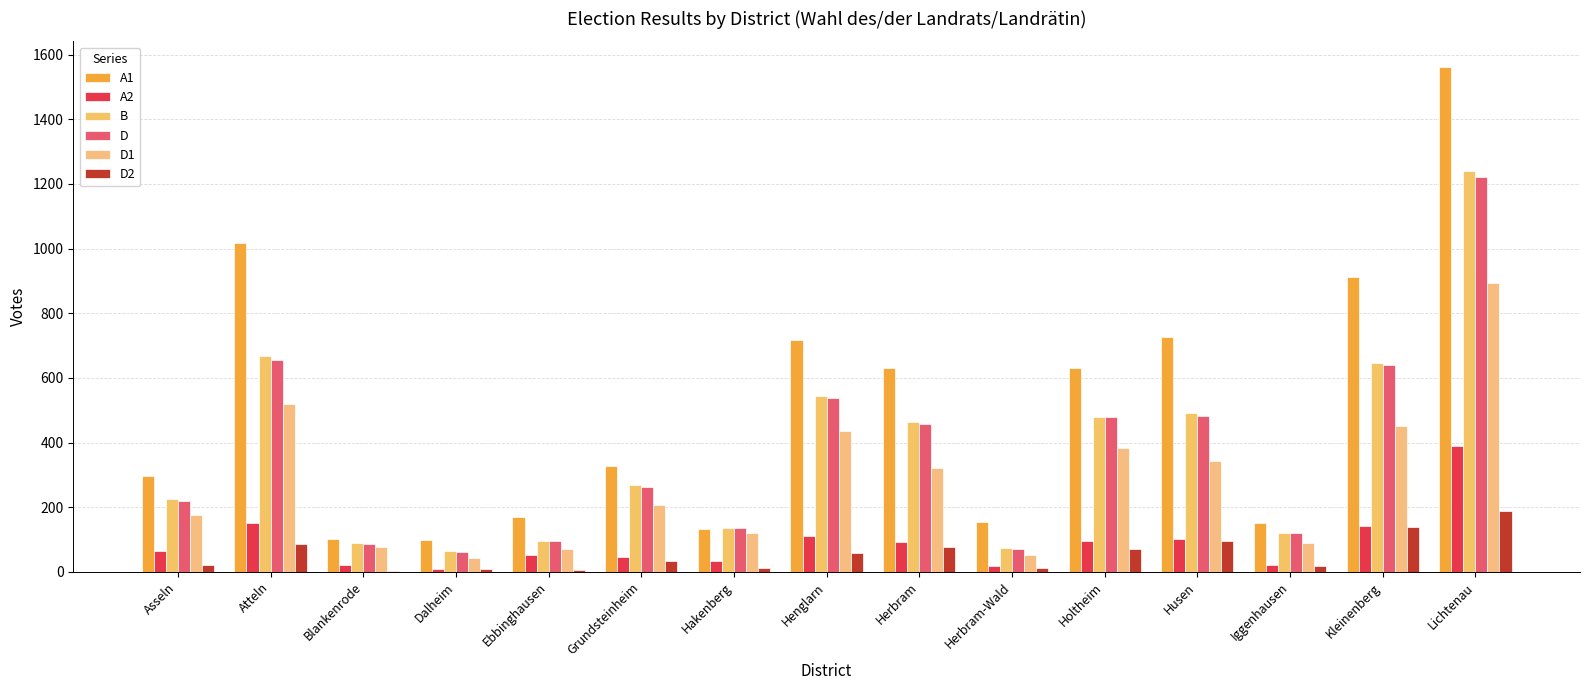

Reading right to left, what are all the values shown in this chart?

A1: Lichtenau=1563	Kleinenberg=913	Iggenhausen=152	Husen=725	Holtheim=631	Herbram-Wald=155	Herbram=631	Henglarn=716	Hakenberg=131	Grundsteinheim=328	Ebbinghausen=170	Dalheim=97	Blankenrode=100	Atteln=1018	Asseln=297
A2: Lichtenau=388	Kleinenberg=143	Iggenhausen=22	Husen=102	Holtheim=96	Herbram-Wald=17	Herbram=93	Henglarn=111	Hakenberg=33	Grundsteinheim=46	Ebbinghausen=52	Dalheim=8	Blankenrode=21	Atteln=151	Asseln=63
B: Lichtenau=1240	Kleinenberg=646	Iggenhausen=120	Husen=490	Holtheim=480	Herbram-Wald=74	Herbram=463	Henglarn=545	Hakenberg=135	Grundsteinheim=270	Ebbinghausen=94	Dalheim=63	Blankenrode=89	Atteln=668	Asseln=224
D: Lichtenau=1221	Kleinenberg=640	Iggenhausen=120	Husen=483	Holtheim=478	Herbram-Wald=72	Herbram=457	Henglarn=537	Hakenberg=135	Grundsteinheim=262	Ebbinghausen=94	Dalheim=60	Blankenrode=86	Atteln=655	Asseln=220
D1: Lichtenau=895	Kleinenberg=451	Iggenhausen=88	Husen=342	Holtheim=384	Herbram-Wald=53	Herbram=320	Henglarn=436	Hakenberg=120	Grundsteinheim=207	Ebbinghausen=72	Dalheim=43	Blankenrode=77	Atteln=518	Asseln=177
D2: Lichtenau=189	Kleinenberg=139	Iggenhausen=18	Husen=94	Holtheim=71	Herbram-Wald=12	Herbram=77	Henglarn=57	Hakenberg=13	Grundsteinheim=33	Ebbinghausen=6	Dalheim=10	Blankenrode=3	Atteln=85	Asseln=20